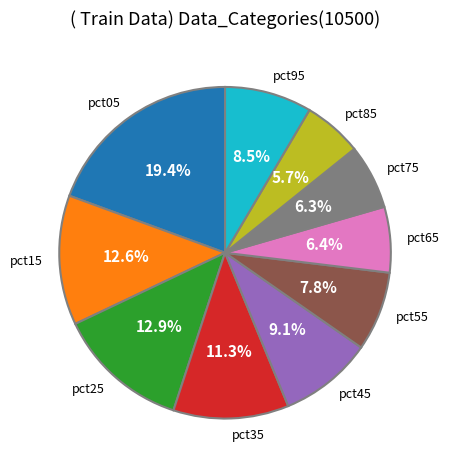

Which slice is the largest?

pct05